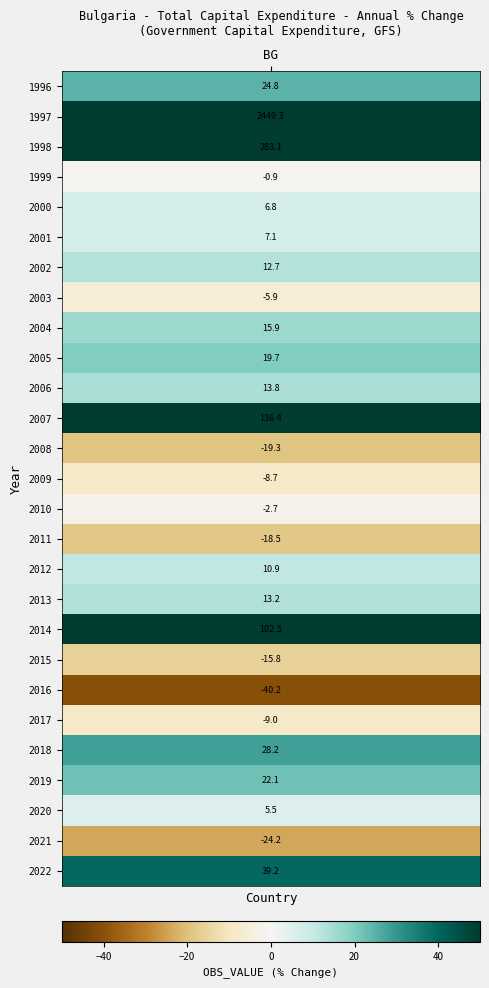

Count the number of values greater than 10.

14